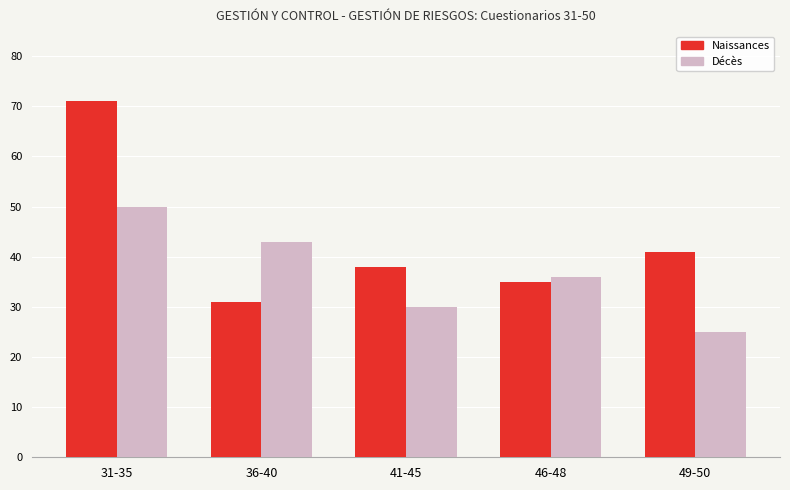

Rank the categories by Décès value from lowest to highest.

49-50, 41-45, 46-48, 36-40, 31-35